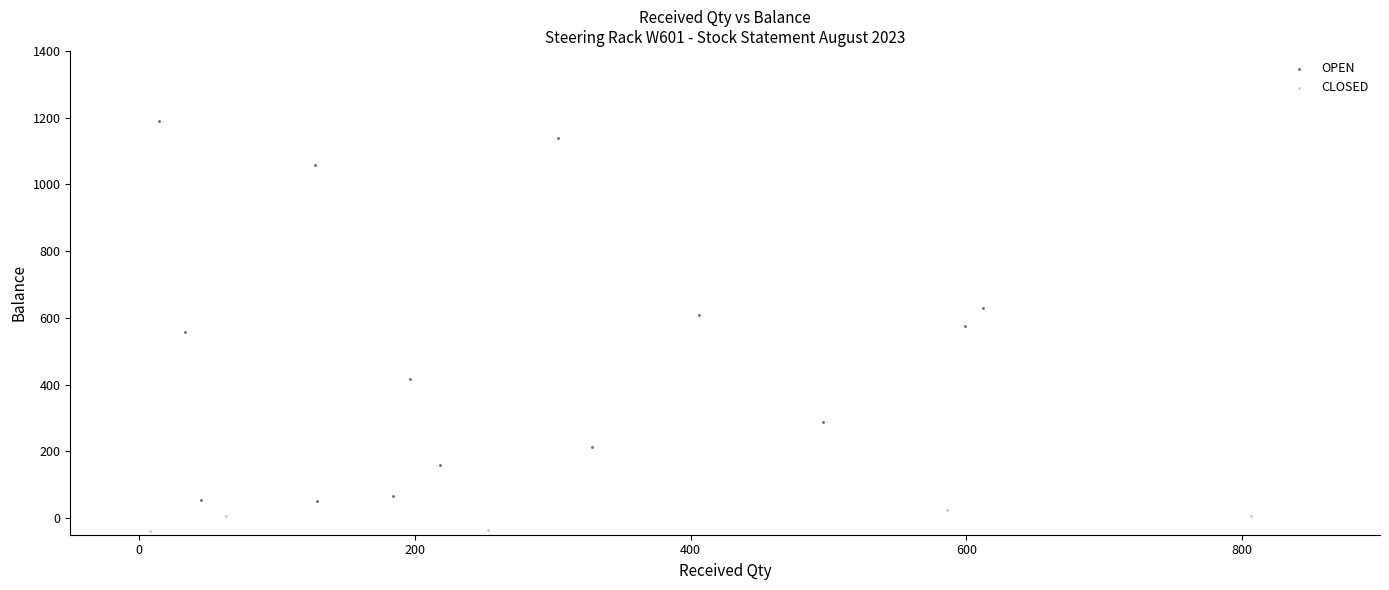

Which series contains the lowest Y value?

CLOSED